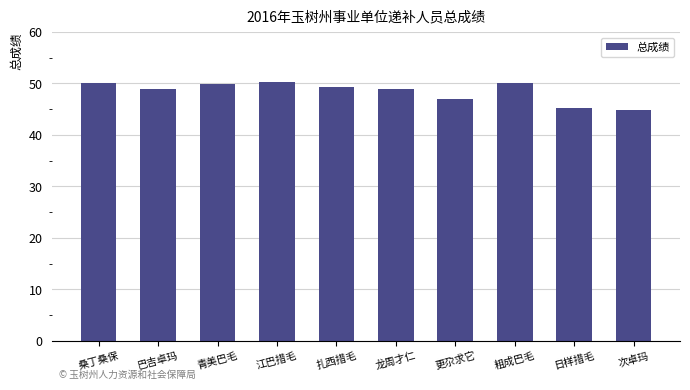

The value at 龙周才仁 is 49.0. True or false?

True